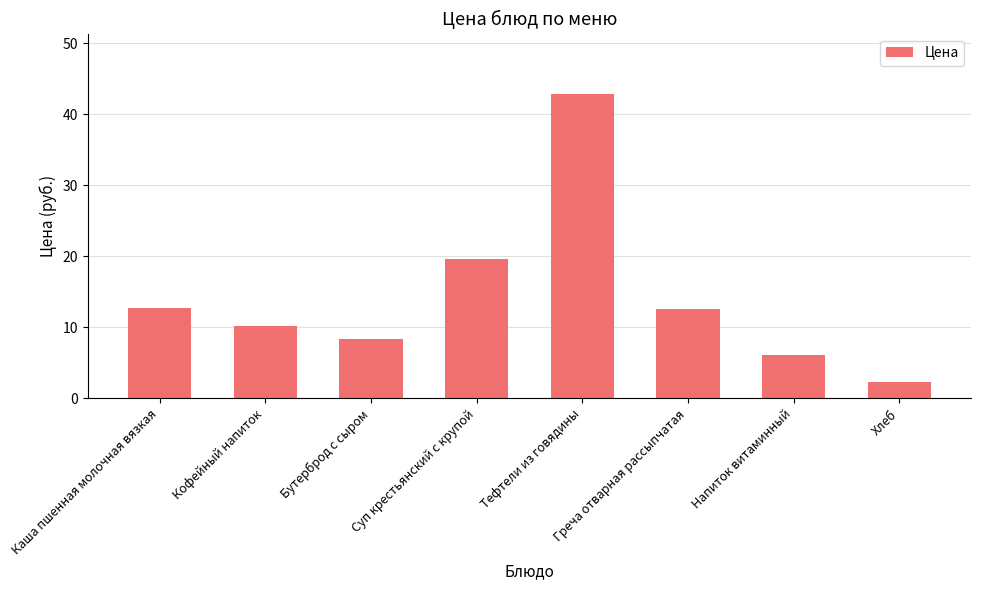

How many values exceed 12?

4